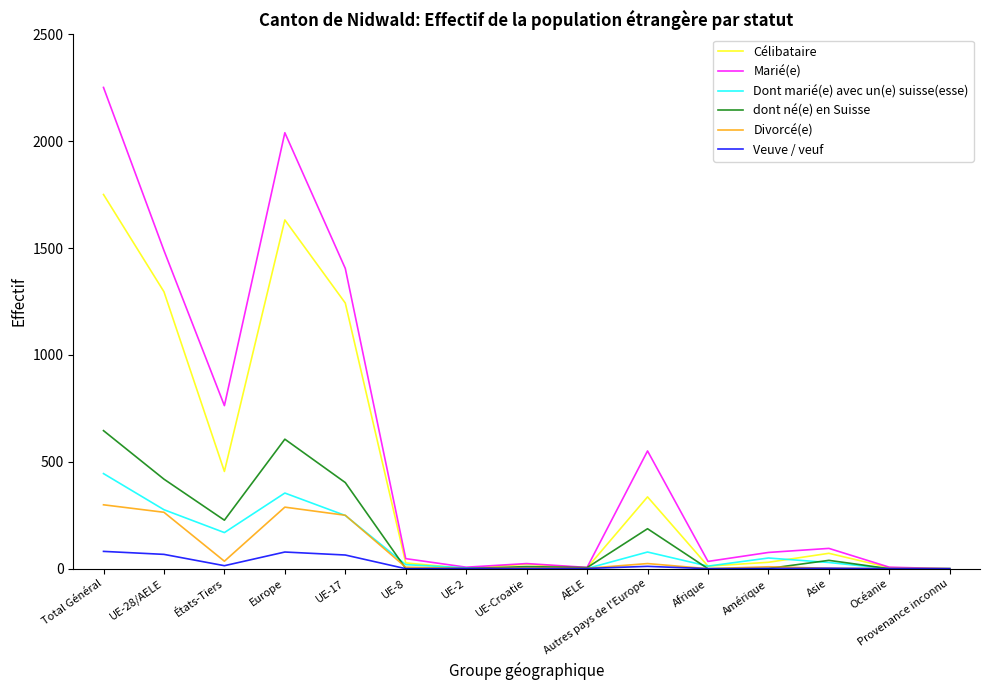

At which category is the sum across all series the highest?

Total Général